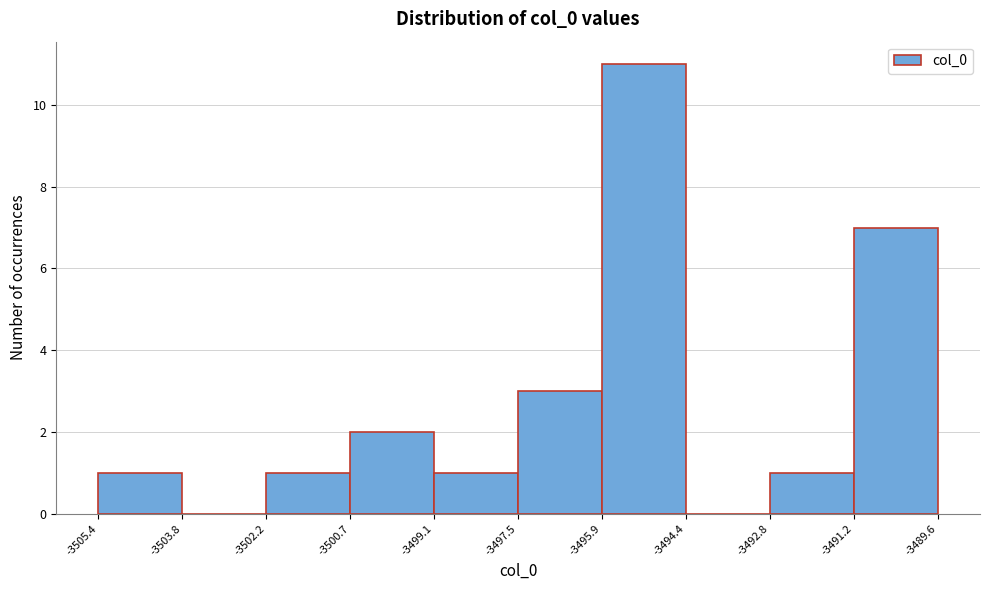

How tall is the bar that spans -3491.2 to -3489.6 on the x-axis? The values are not printed on the chart, so give them approximately, as read against the axis.

7